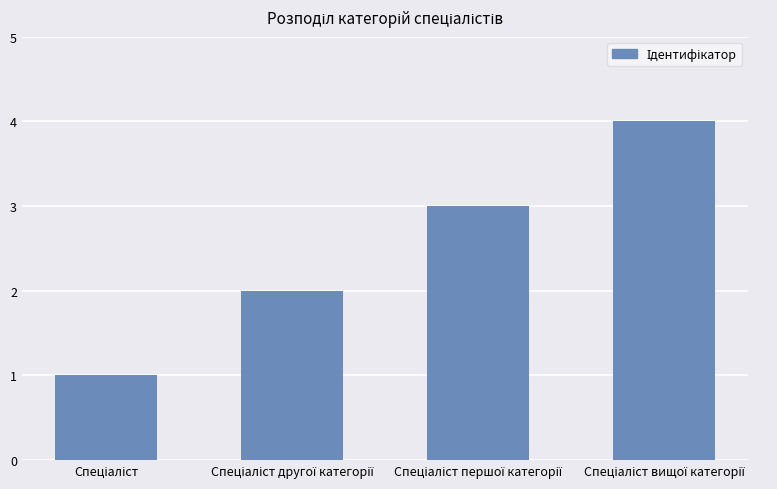

What is the maximum value shown in the chart?

4